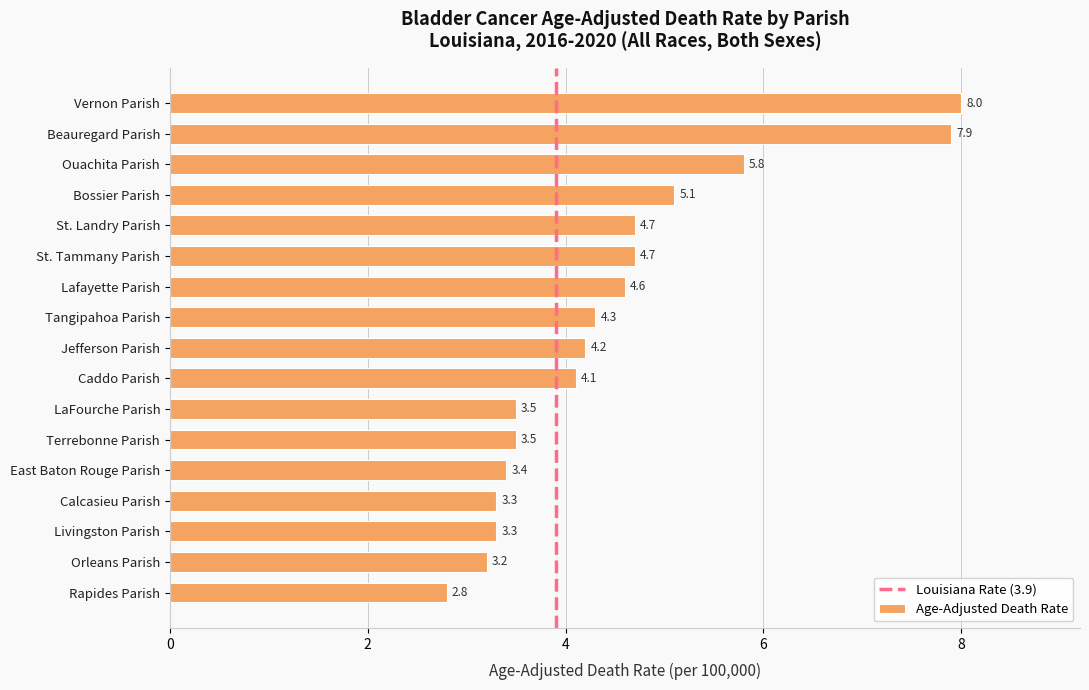

Count the number of values greater than 4.

10